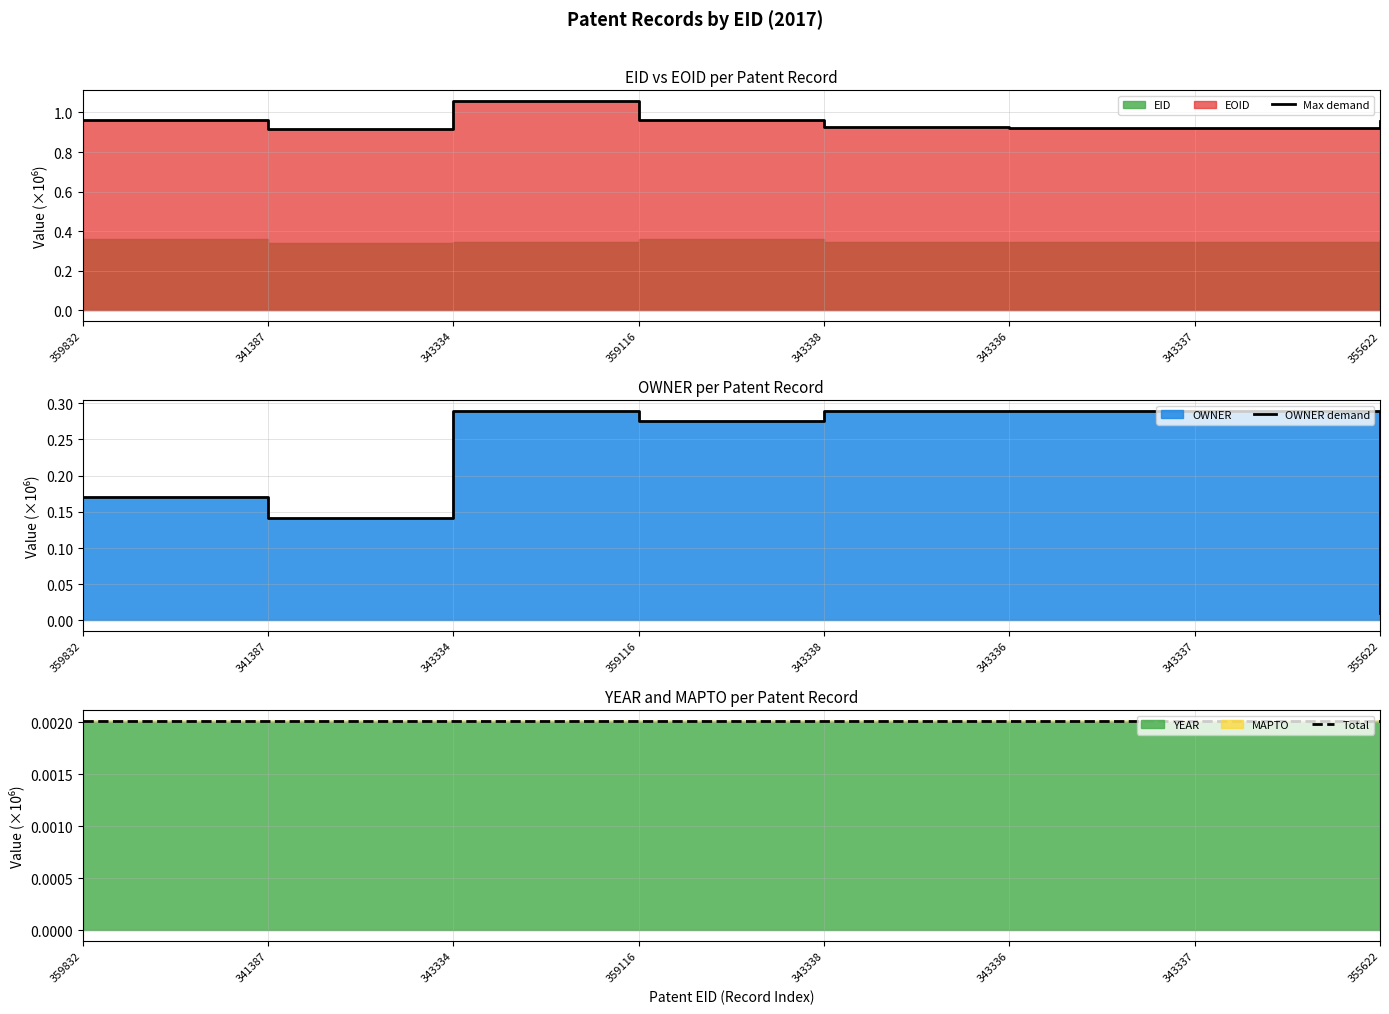

Which series has the largest total across all categories?

Max demand